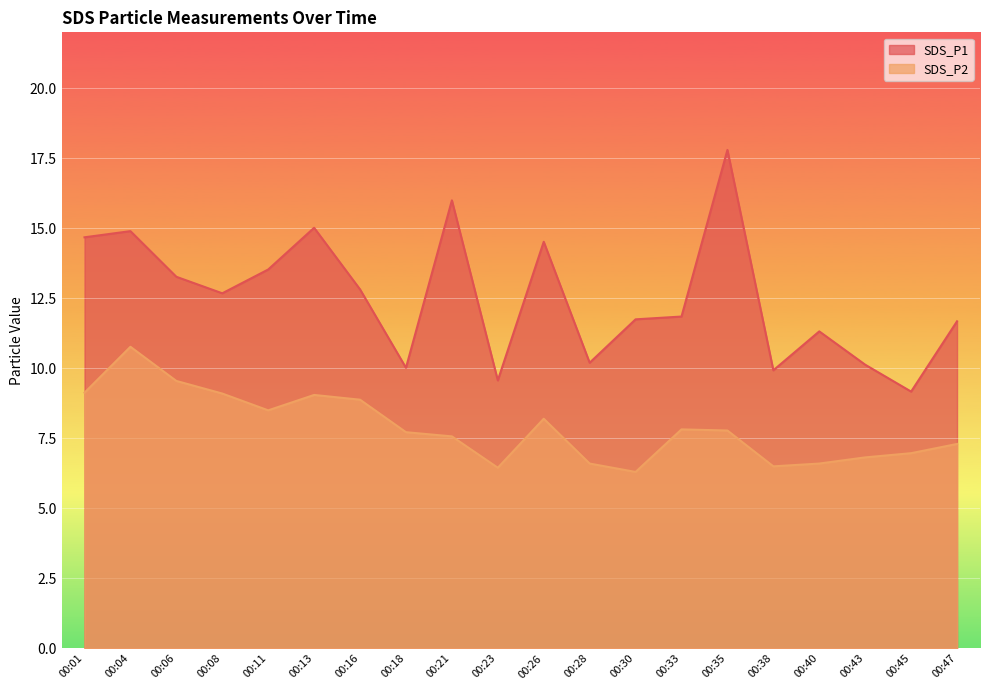

Where does the SDS_P1 series first go above 12?

00:01